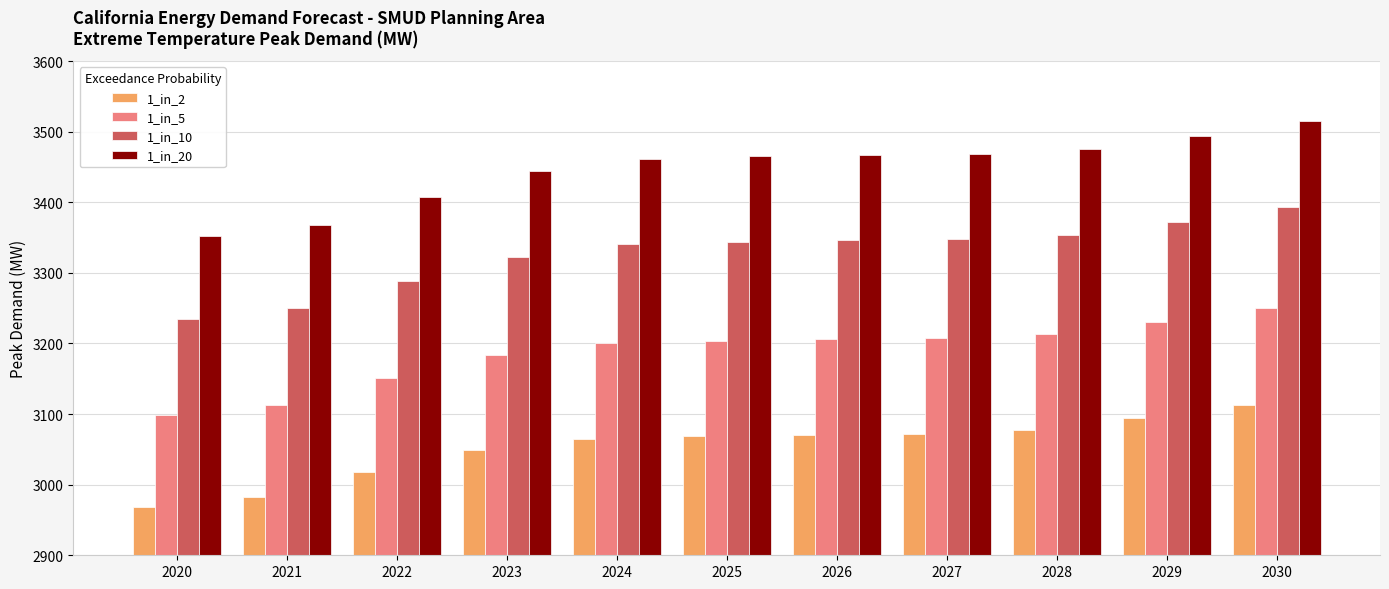

Is it true that 1_in_5 equals 894.5 at 2021?

False